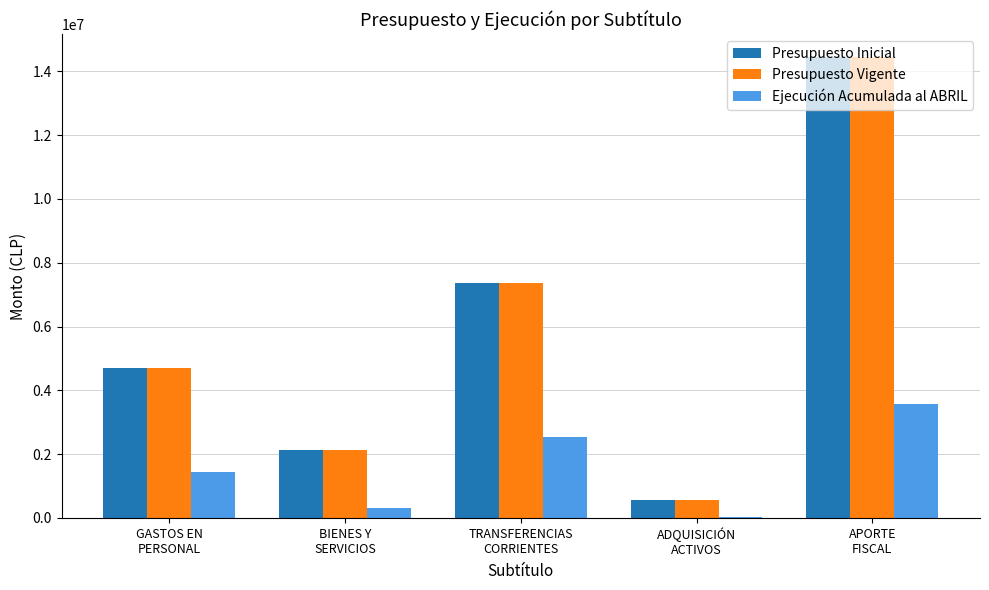

What are all the series names shown in the legend?

Presupuesto Inicial, Presupuesto Vigente, Ejecución Acumulada al ABRIL